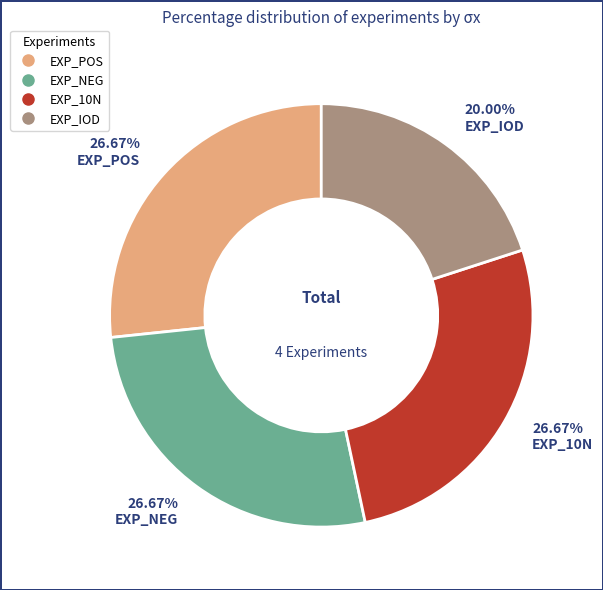

Is EXP_10N the majority of the pie?

No